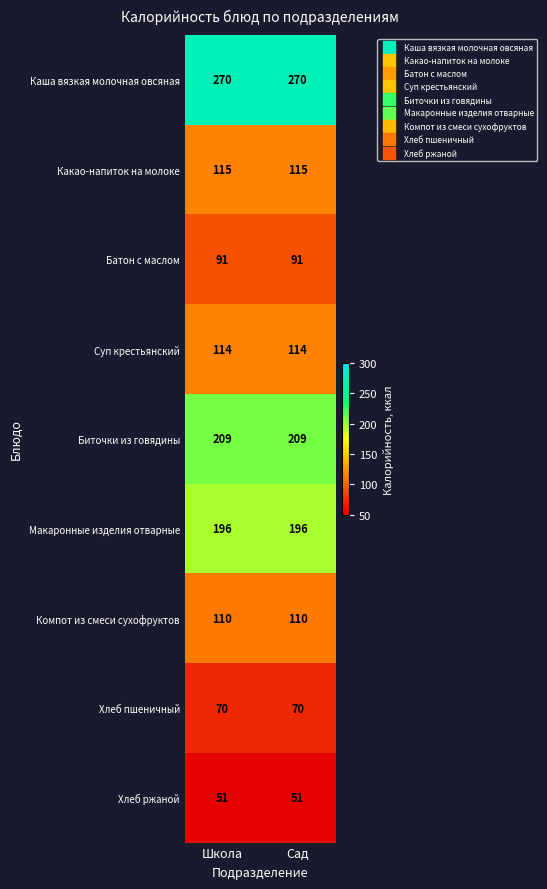

What is the maximum value for Хлеб пшеничный?

70